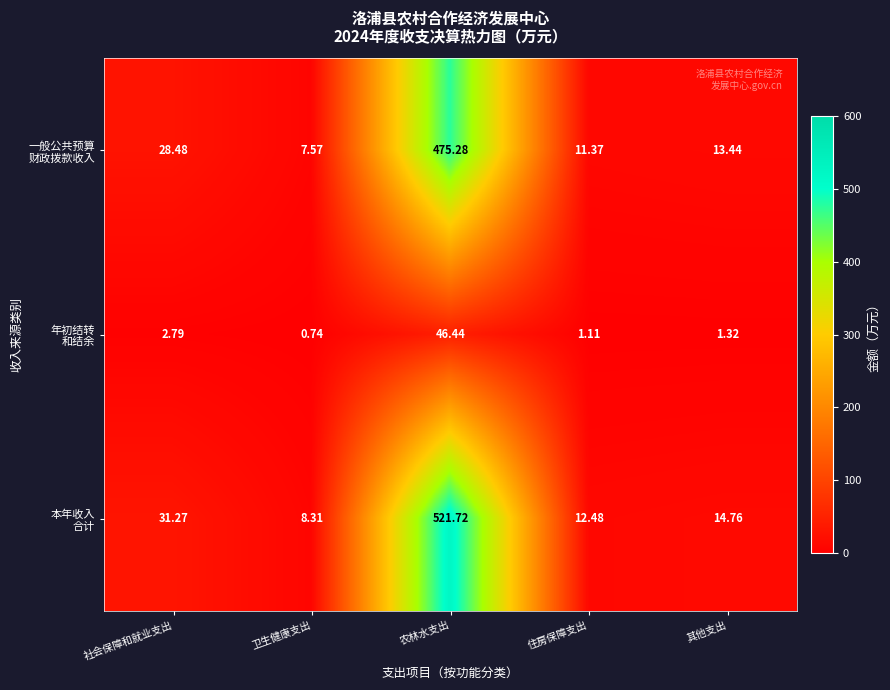

At which category does the chart reach its minimum across all series?

卫生健康支出